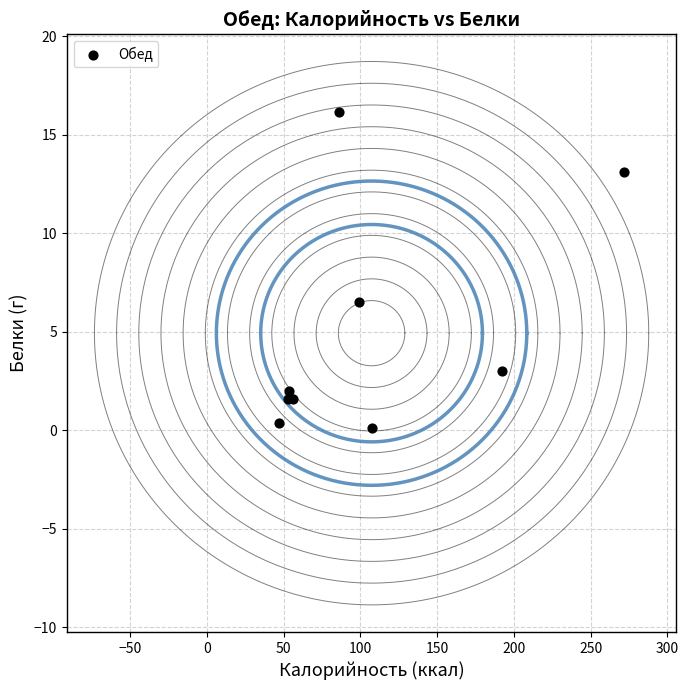

What Y value in the scatter plot is closest to 8?

6.5